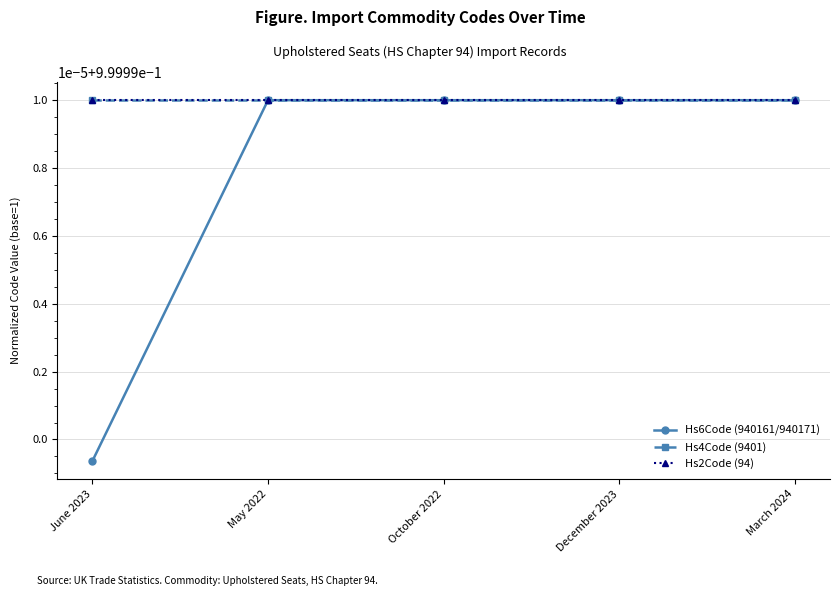

Does the chart have visible grid lines?

Yes